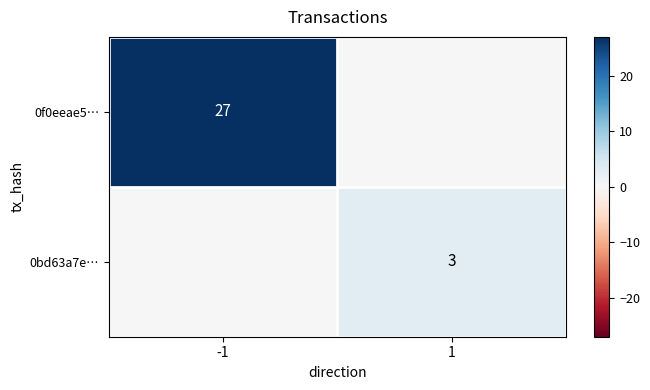

How many series are shown in this chart?

2